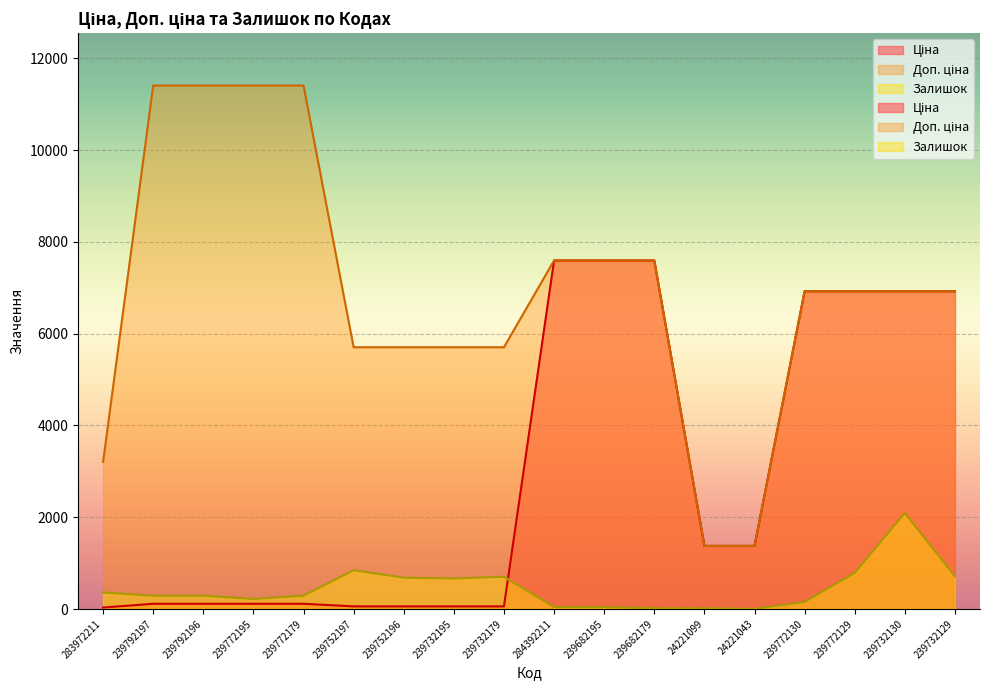

Is it true that Доп. ціна equals 2085.3 at 239732195?

False